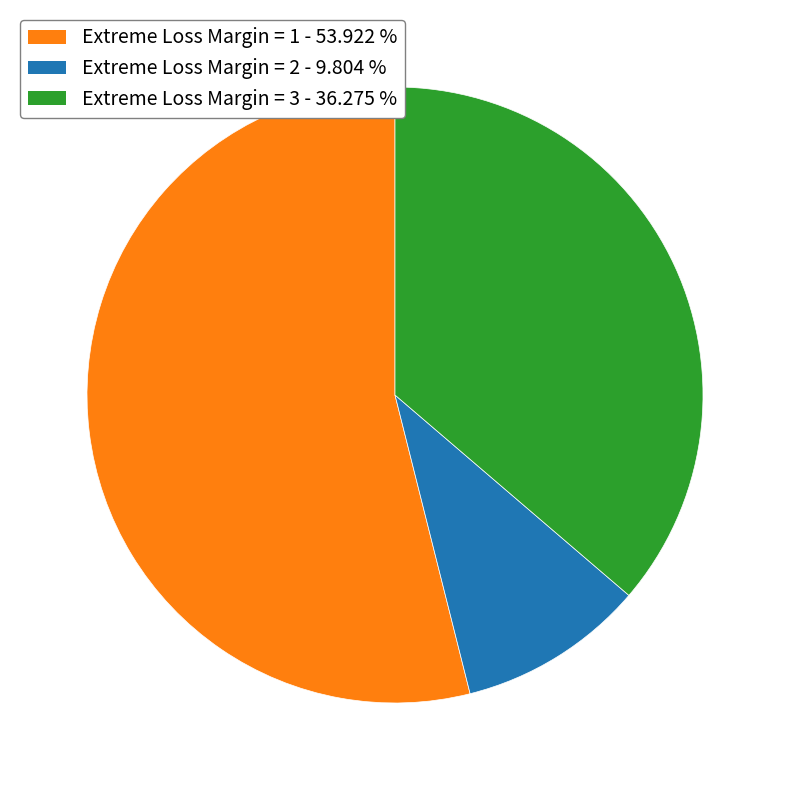

Approximately how many times larger is the value at Extreme Loss Margin = 1 compared to Extreme Loss Margin = 3?

1.5